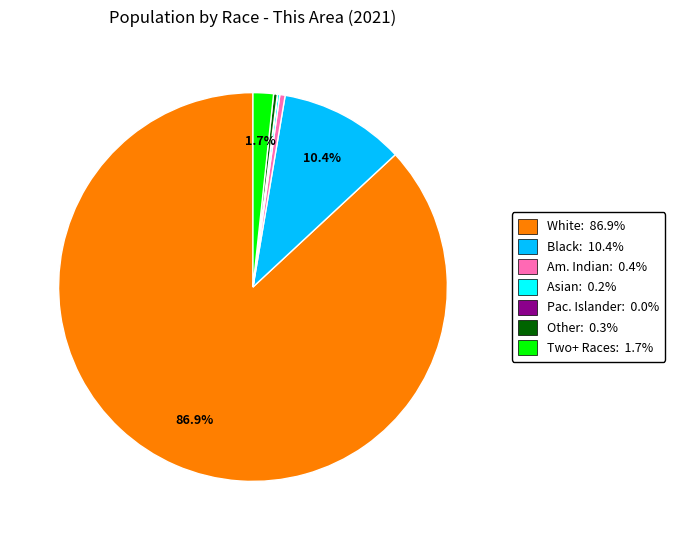

Does any single category account for the majority?

Yes